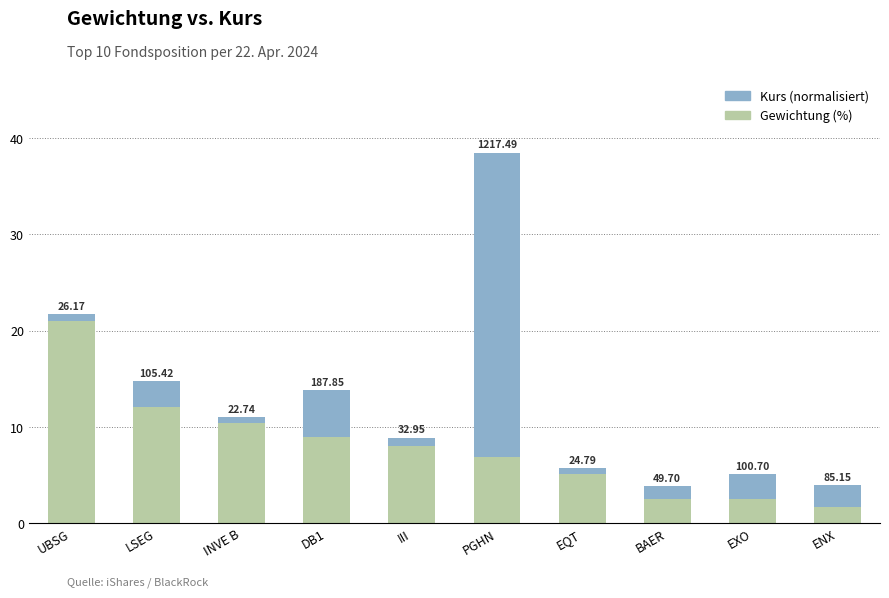

What position from the left is INVE B?

3